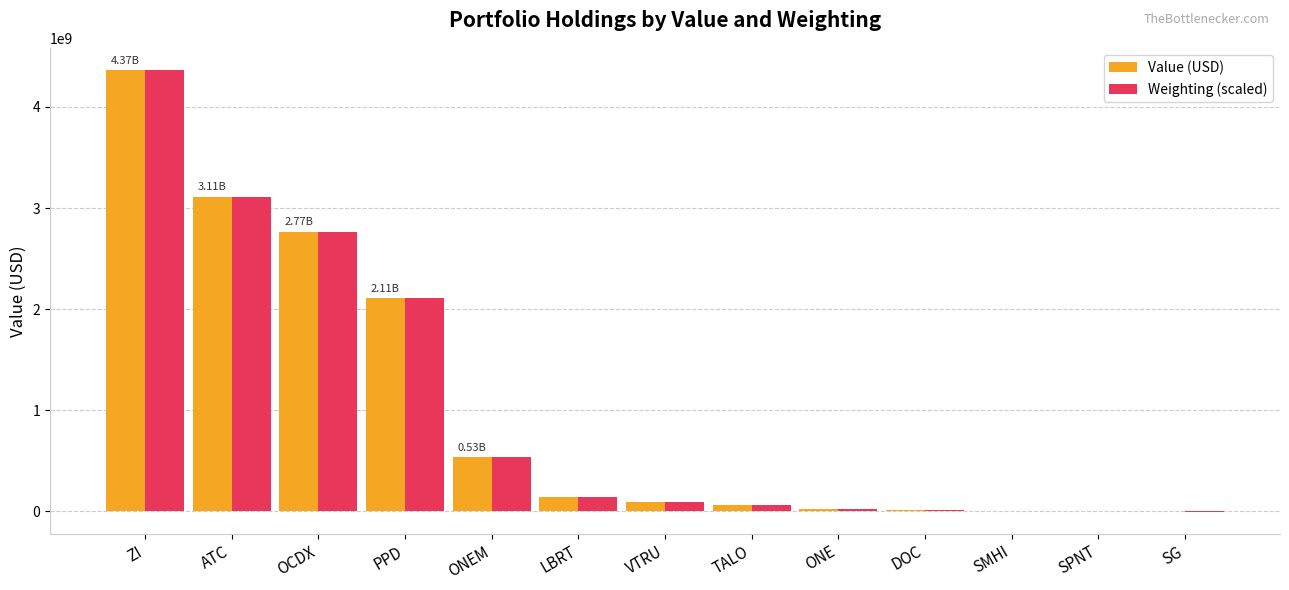

How many data points does each series have?

13